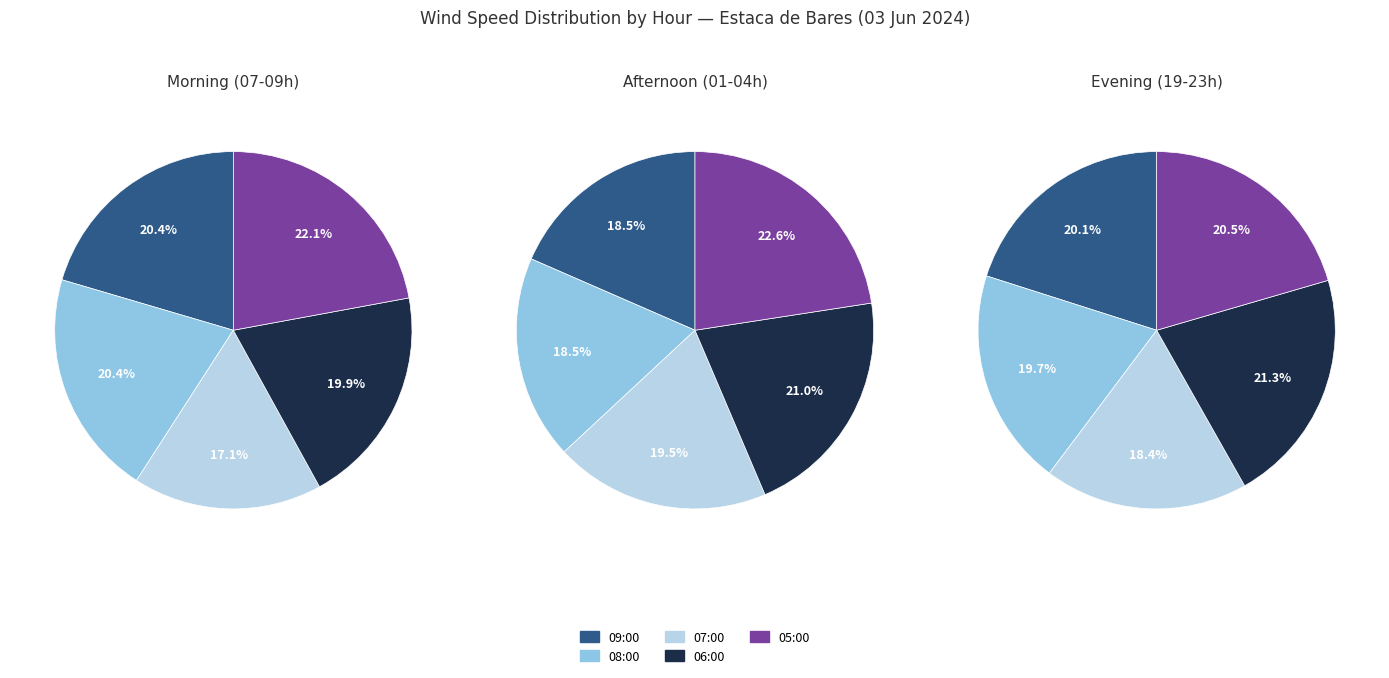

Is 3 the majority of the pie?

No